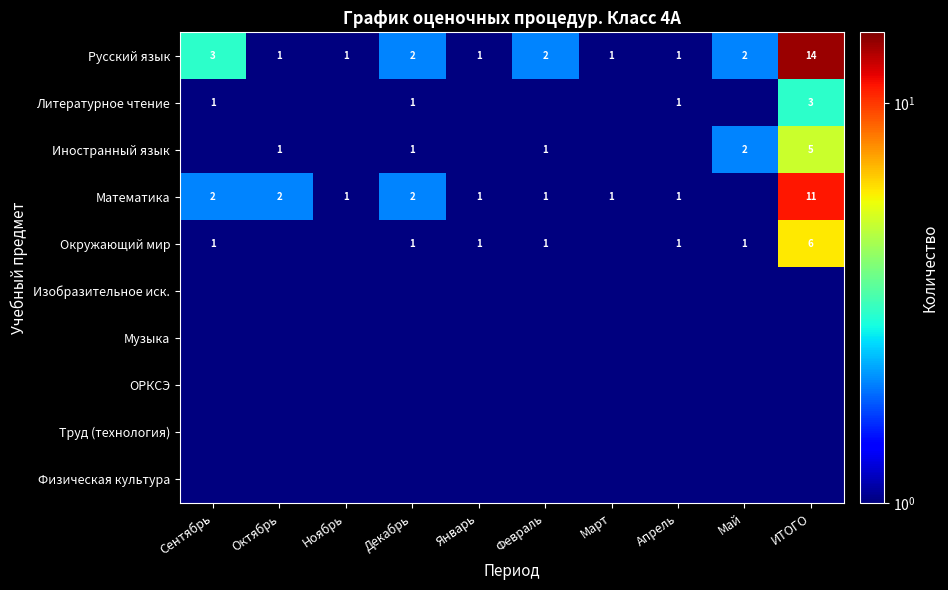

What is the highest value of the Русский язык series?

14.0